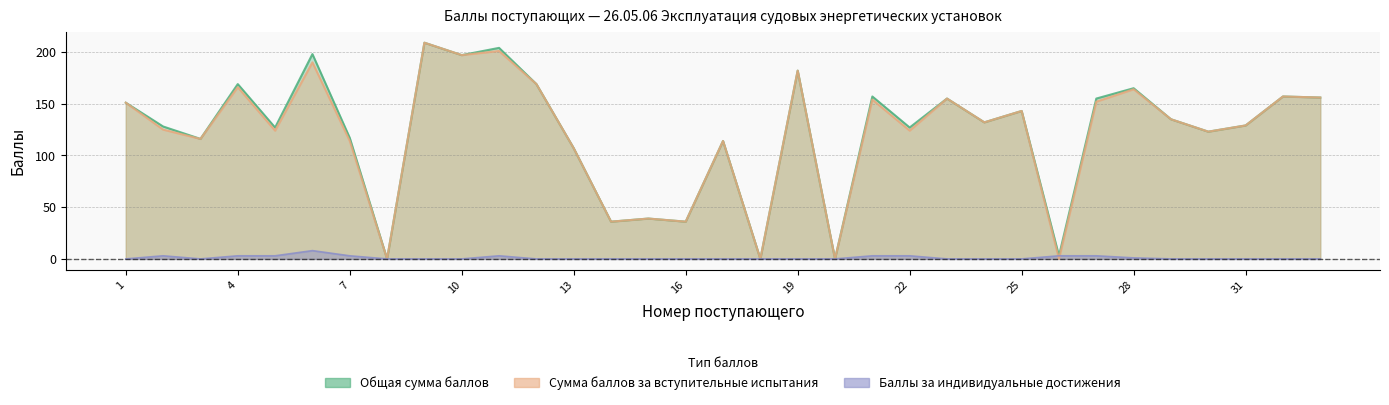

Reading left to right, transcribe all the data shown in this chart.

Общая сумма баллов: 1=151	2=128	3=116	4=169	5=127	6=198	7=117	8=0	9=209	10=197	11=204	12=169	13=107	14=36	15=39	16=36	17=114	18=0	19=182	20=0	21=157	22=127	23=155	24=132	25=143	26=3	27=155	28=165	29=135	30=123	31=129	32=157	33=156
Сумма баллов за вступительные испытания: 1=151	2=125	3=116	4=166	5=124	6=190	7=114	8=0	9=209	10=197	11=201	12=169	13=107	14=36	15=39	16=36	17=114	18=0	19=182	20=0	21=154	22=124	23=155	24=132	25=143	26=0	27=152	28=164	29=135	30=123	31=129	32=157	33=156
Баллы за индивидуальные достижения: 1=0	2=3	3=0	4=3	5=3	6=8	7=3	8=0	9=0	10=0	11=3	12=0	13=0	14=0	15=0	16=0	17=0	18=0	19=0	20=0	21=3	22=3	23=0	24=0	25=0	26=3	27=3	28=1	29=0	30=0	31=0	32=0	33=0